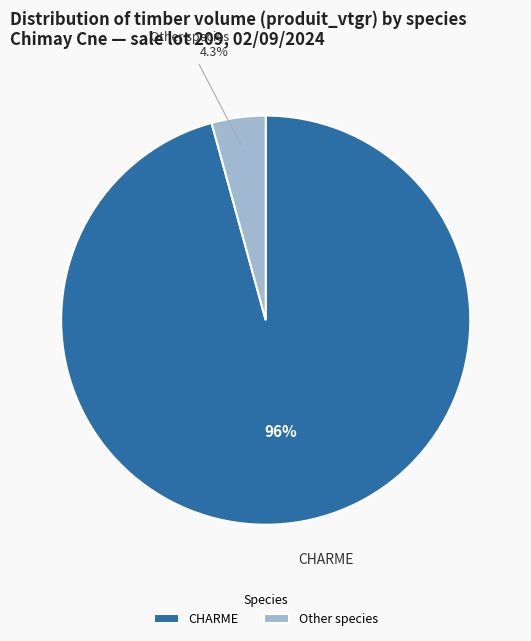

Rank the categories by value from lowest to highest.

Other species, CHARME